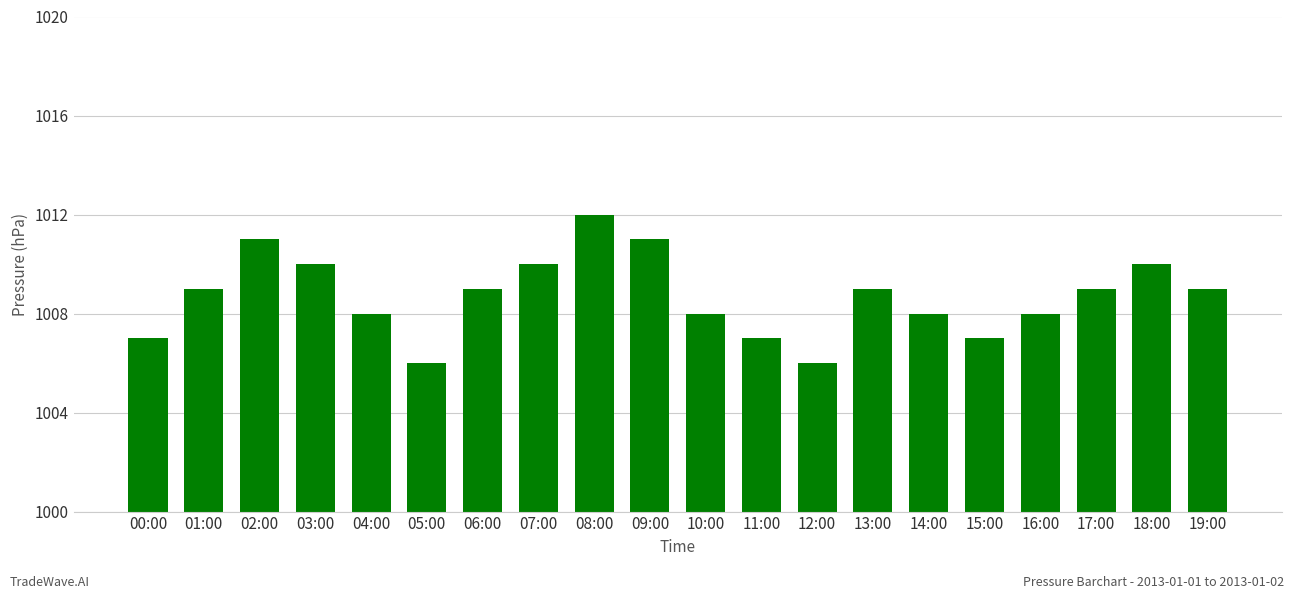

Is it true that the value at 18:00 is 1010?

True